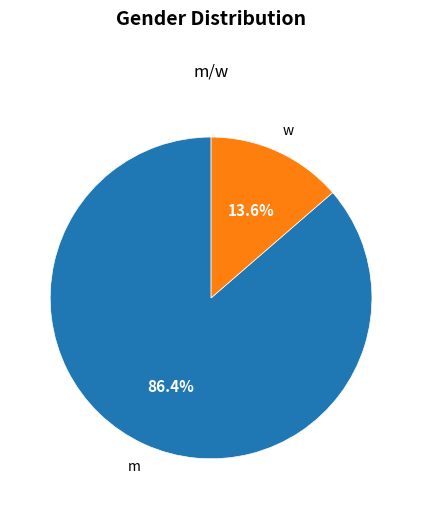

Is there any slice that represents more than half of the pie?

Yes